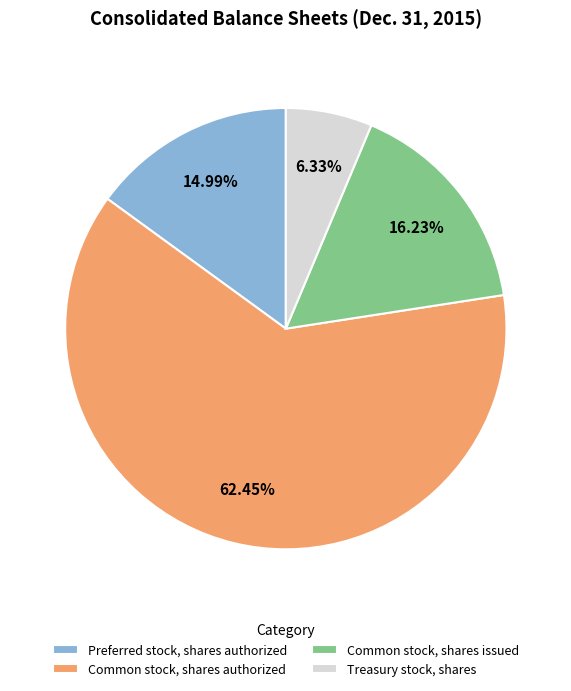

Rank the categories by value from highest to lowest.

Common stock, shares authorized, Common stock, shares issued, Preferred stock, shares authorized, Treasury stock, shares